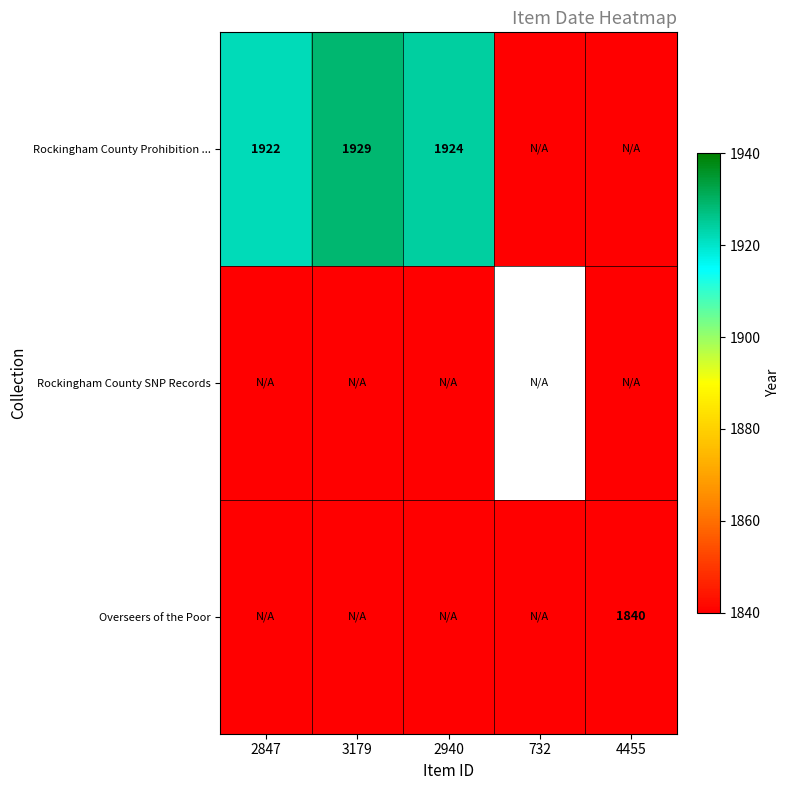

Between 3179 and 732, which series saw the biggest shift?

Rockingham County Prohibition ...